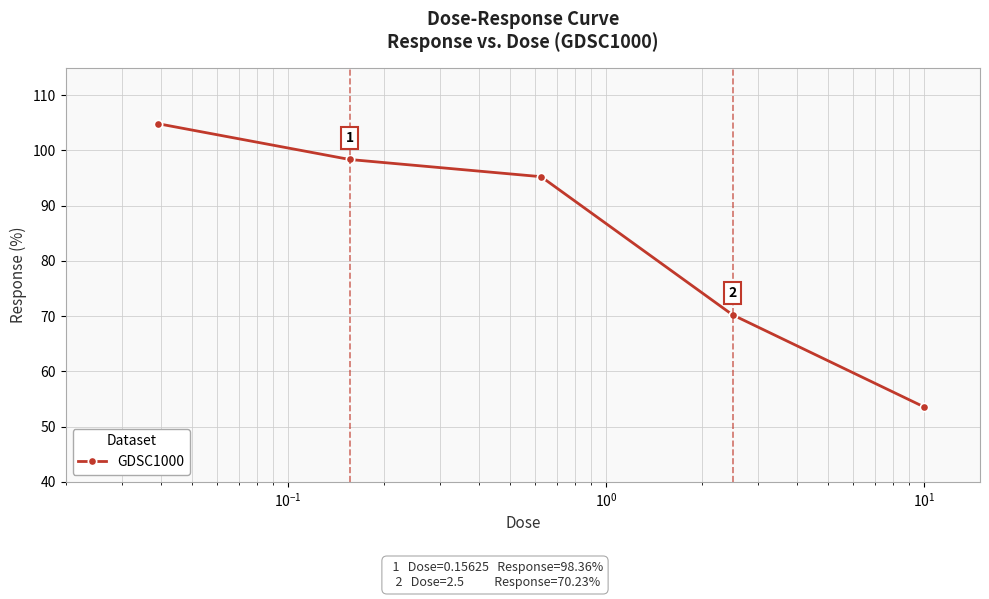

True or false: the data has more than 2 interior local peaks.

False